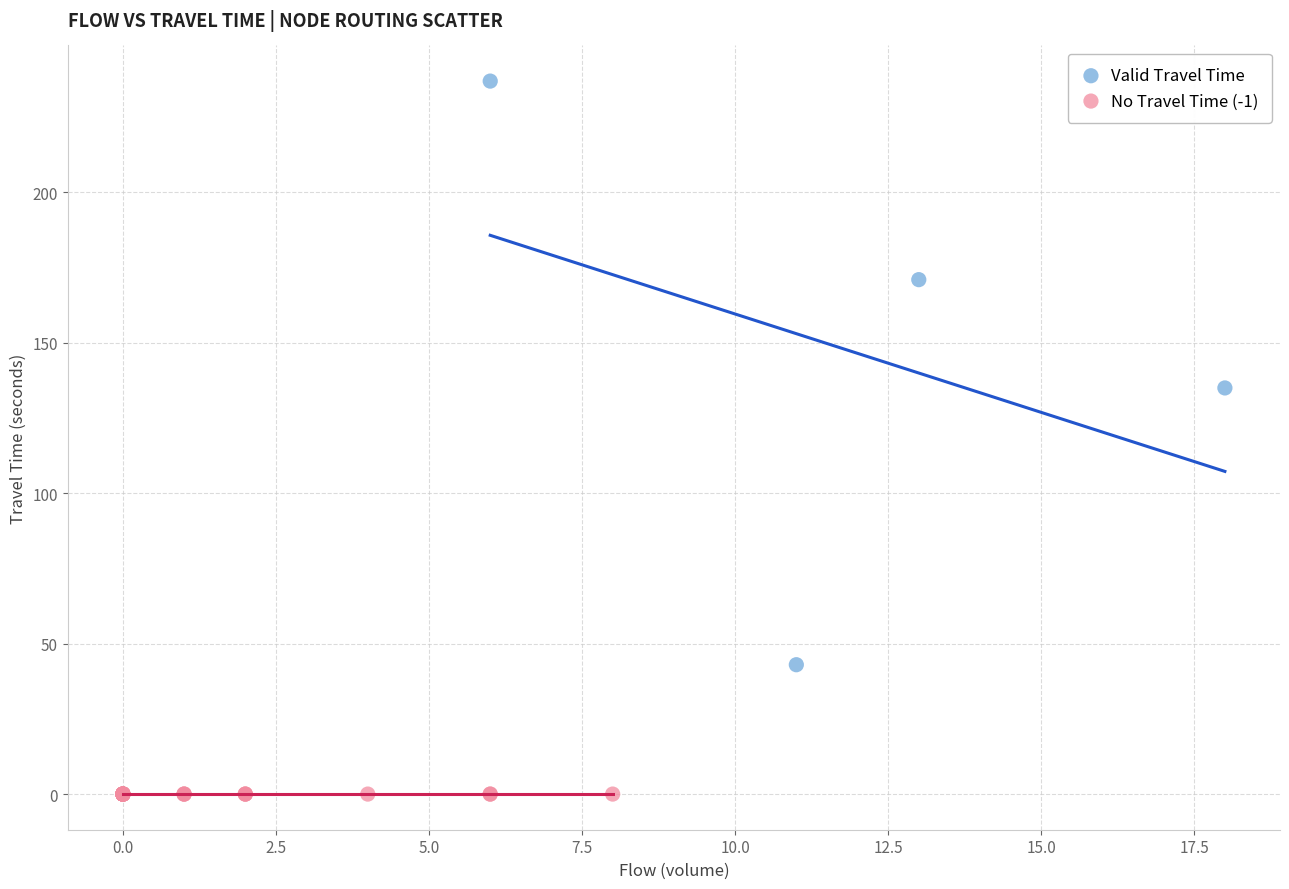

Which series contains the highest Y value?

Valid Travel Time